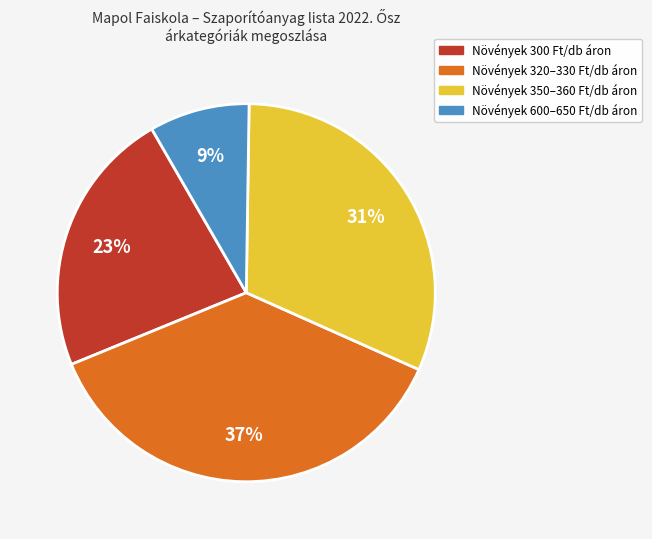

To the nearest percent, what is the average slice percentage?

25%